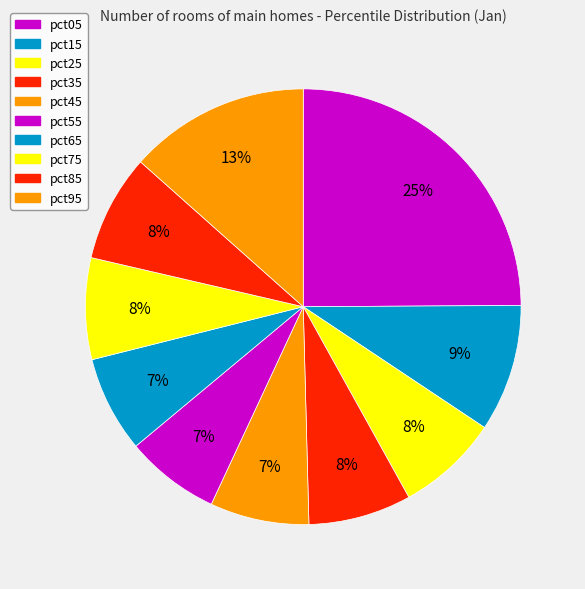

How many slices are in this pie chart?

10